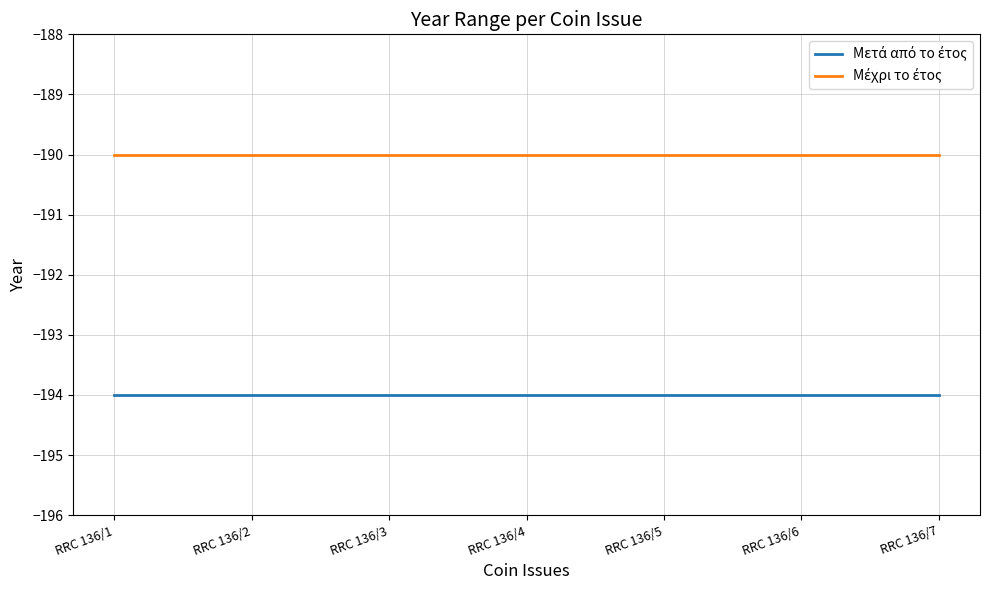

What is the greatest value displayed?

-190